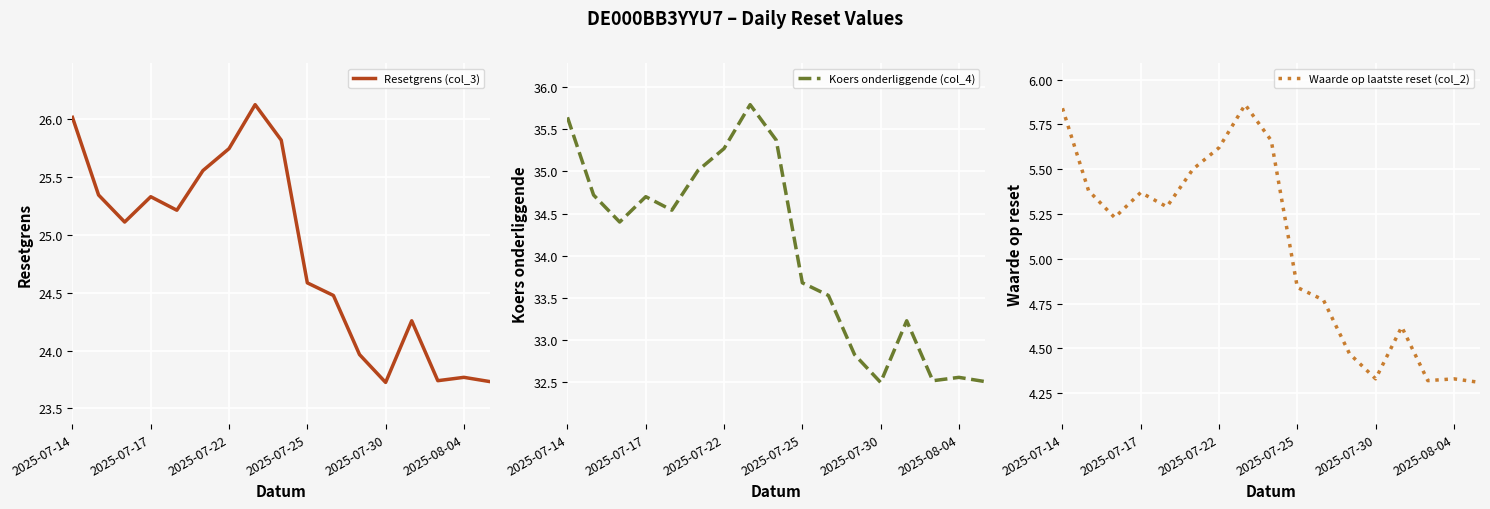

List the series in order of their peak value, lowest first.

Waarde op laatste reset (col_2), Resetgrens (col_3), Koers onderliggende (col_4)